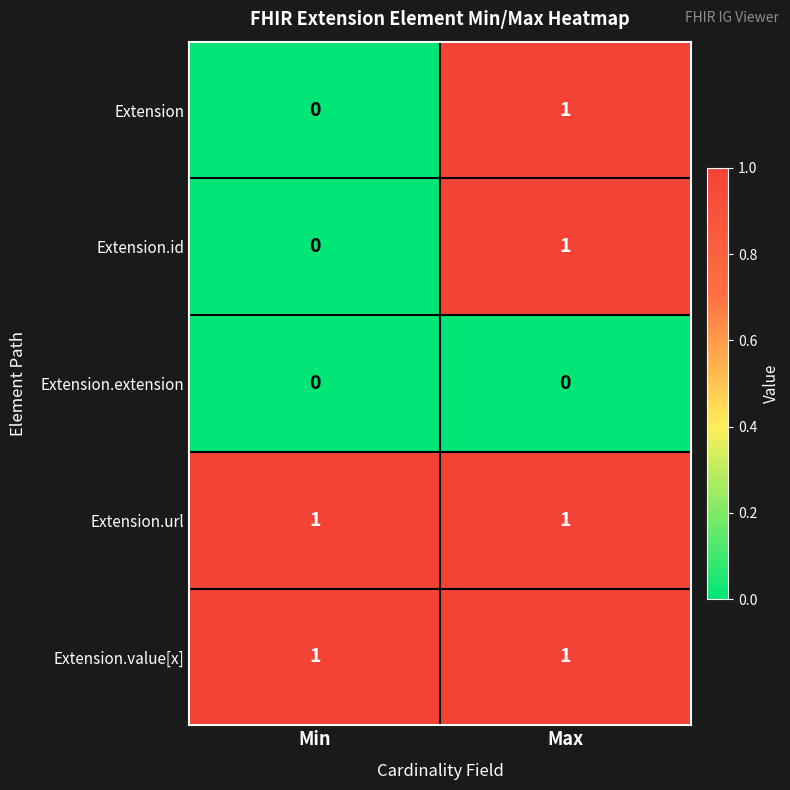

What is the total value across all series at Max?

4